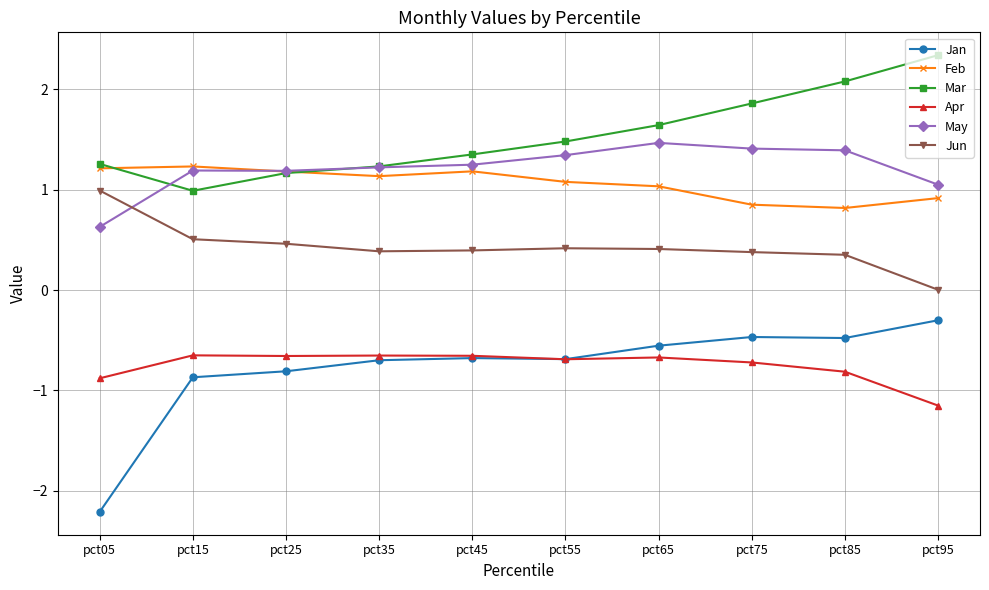

The Jan series shows -0.8 at pct25. True or false?

True